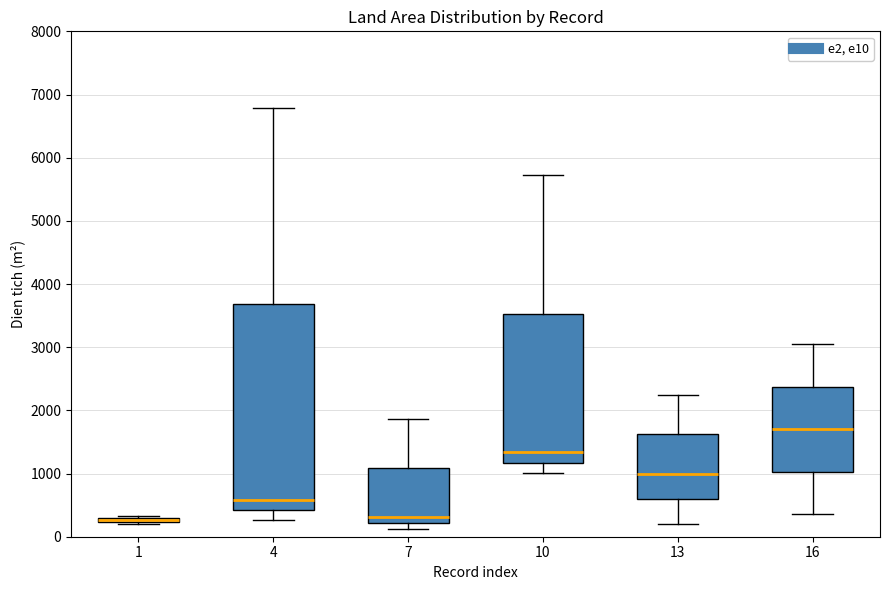

Where is the lower edge of the box at x = 1 on the y-axis? The values are not printed on the chart, so give them approximately, as read against the axis.

200